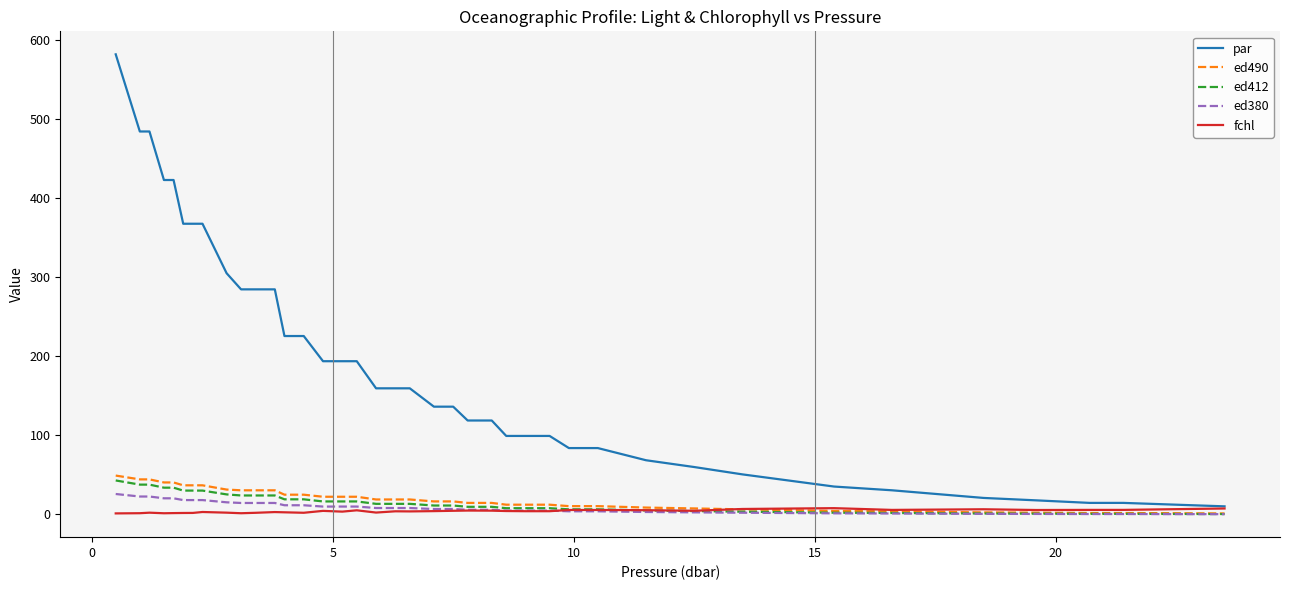

What are all the series names shown in the legend?

par, ed490, ed412, ed380, fchl